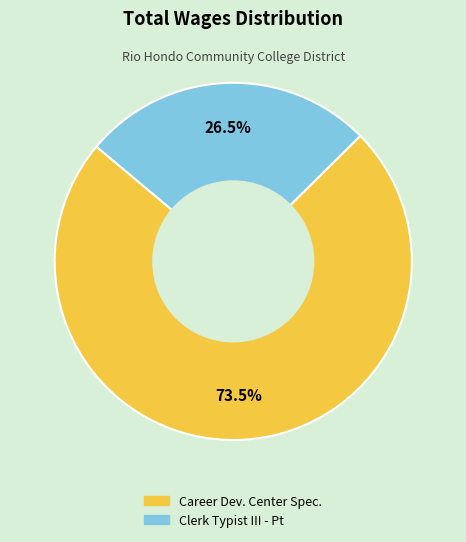

Does Career Dev. Center Spec. represent more than half of the total?

Yes